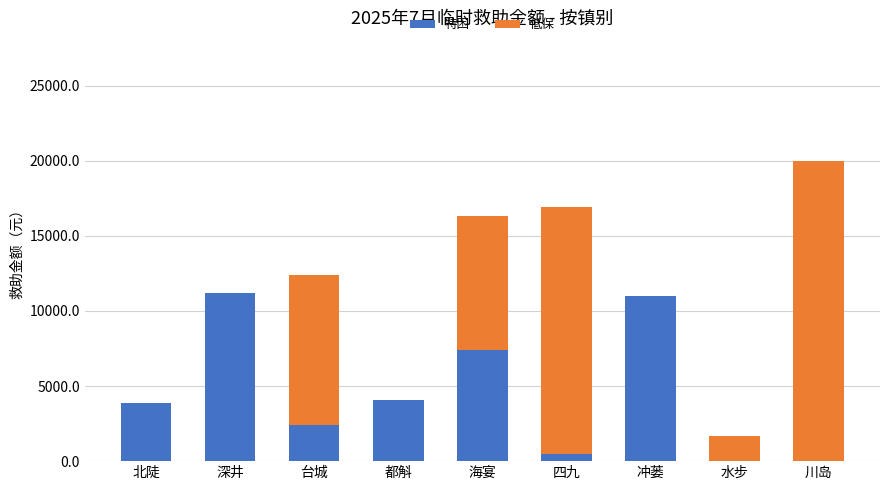

What is the sum of the 特困 values at 都斛 and 北陡?

7940